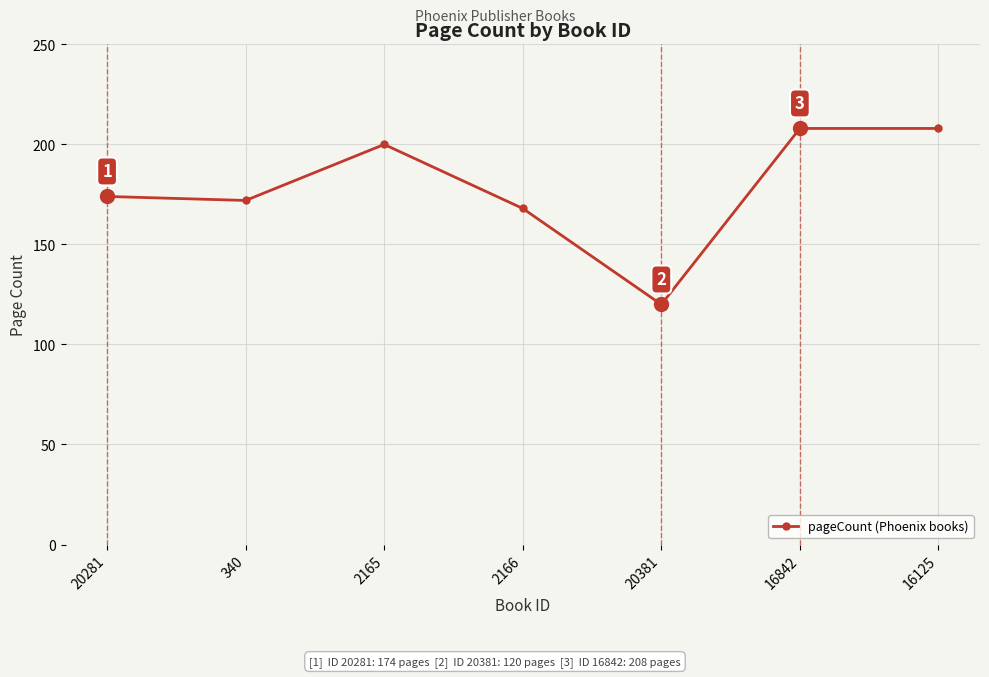

What is the label of the 4th point from the right?

2166